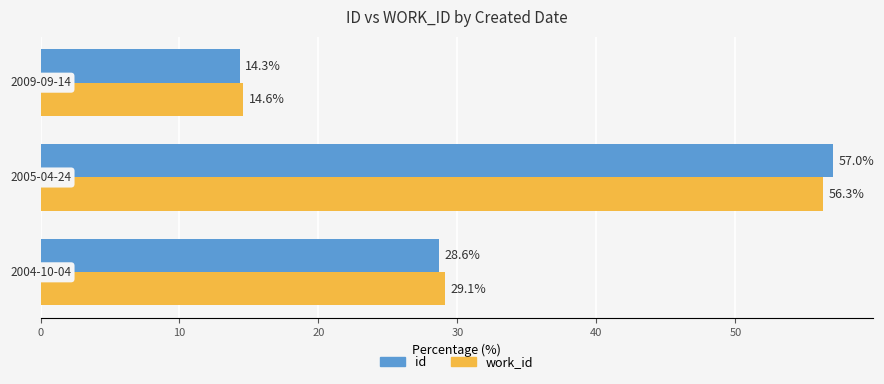

How many values in the id series exceed 28?

2